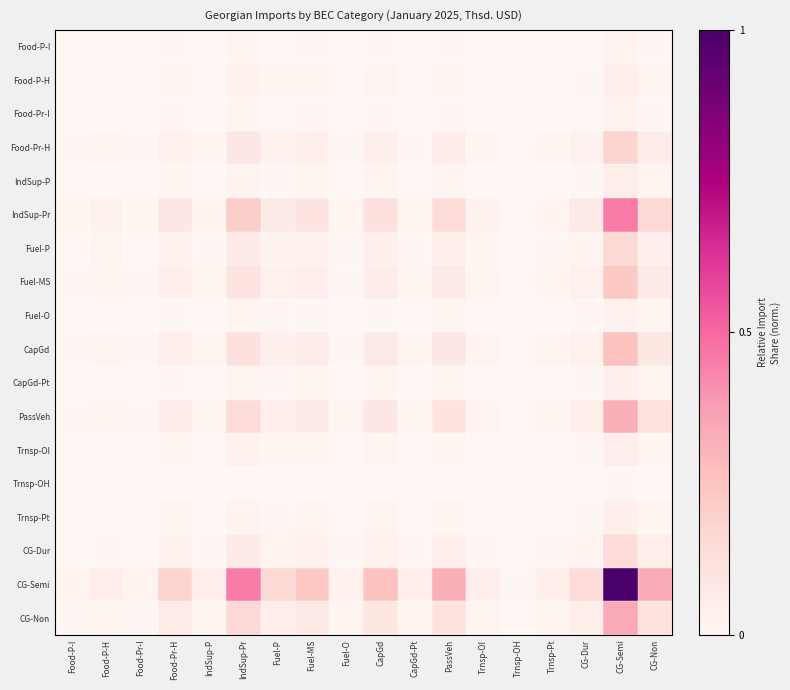

Reading right to left, list all the values displayed in this chart.

Food-P-I: CG-Non=0.0	CG-Semi=0.0	CG-Dur=0.0	Trnsp-Pt=0.0	Trnsp-OH=0.0	Trnsp-OI=0.0	PassVeh=0.0	CapGd-Pt=0.0	CapGd=0.0	Fuel-O=0.0	Fuel-MS=0.0	Fuel-P=0.0	IndSup-Pr=0.0	IndSup-P=0.0	Food-Pr-H=0.0	Food-Pr-I=0.0	Food-P-H=0.0	Food-P-I=0.0
Food-P-H: CG-Non=0.0	CG-Semi=0.1	CG-Dur=0.0	Trnsp-Pt=0.0	Trnsp-OH=0.0	Trnsp-OI=0.0	PassVeh=0.0	CapGd-Pt=0.0	CapGd=0.0	Fuel-O=0.0	Fuel-MS=0.0	Fuel-P=0.0	IndSup-Pr=0.0	IndSup-P=0.0	Food-Pr-H=0.0	Food-Pr-I=0.0	Food-P-H=0.0	Food-P-I=0.0
Food-Pr-I: CG-Non=0.0	CG-Semi=0.0	CG-Dur=0.0	Trnsp-Pt=0.0	Trnsp-OH=0.0	Trnsp-OI=0.0	PassVeh=0.0	CapGd-Pt=0.0	CapGd=0.0	Fuel-O=0.0	Fuel-MS=0.0	Fuel-P=0.0	IndSup-Pr=0.0	IndSup-P=0.0	Food-Pr-H=0.0	Food-Pr-I=0.0	Food-P-H=0.0	Food-P-I=0.0
Food-Pr-H: CG-Non=0.1	CG-Semi=0.2	CG-Dur=0.0	Trnsp-Pt=0.0	Trnsp-OH=0.0	Trnsp-OI=0.0	PassVeh=0.1	CapGd-Pt=0.0	CapGd=0.0	Fuel-O=0.0	Fuel-MS=0.0	Fuel-P=0.0	IndSup-Pr=0.1	IndSup-P=0.0	Food-Pr-H=0.0	Food-Pr-I=0.0	Food-P-H=0.0	Food-P-I=0.0
IndSup-P: CG-Non=0.0	CG-Semi=0.0	CG-Dur=0.0	Trnsp-Pt=0.0	Trnsp-OH=0.0	Trnsp-OI=0.0	PassVeh=0.0	CapGd-Pt=0.0	CapGd=0.0	Fuel-O=0.0	Fuel-MS=0.0	Fuel-P=0.0	IndSup-Pr=0.0	IndSup-P=0.0	Food-Pr-H=0.0	Food-Pr-I=0.0	Food-P-H=0.0	Food-P-I=0.0
IndSup-Pr: CG-Non=0.2	CG-Semi=0.5	CG-Dur=0.1	Trnsp-Pt=0.0	Trnsp-OH=0.0	Trnsp-OI=0.0	PassVeh=0.1	CapGd-Pt=0.0	CapGd=0.1	Fuel-O=0.0	Fuel-MS=0.1	Fuel-P=0.1	IndSup-Pr=0.2	IndSup-P=0.0	Food-Pr-H=0.1	Food-Pr-I=0.0	Food-P-H=0.0	Food-P-I=0.0
Fuel-P: CG-Non=0.1	CG-Semi=0.2	CG-Dur=0.0	Trnsp-Pt=0.0	Trnsp-OH=0.0	Trnsp-OI=0.0	PassVeh=0.1	CapGd-Pt=0.0	CapGd=0.0	Fuel-O=0.0	Fuel-MS=0.0	Fuel-P=0.0	IndSup-Pr=0.1	IndSup-P=0.0	Food-Pr-H=0.0	Food-Pr-I=0.0	Food-P-H=0.0	Food-P-I=0.0
Fuel-MS: CG-Non=0.1	CG-Semi=0.2	CG-Dur=0.0	Trnsp-Pt=0.0	Trnsp-OH=0.0	Trnsp-OI=0.0	PassVeh=0.1	CapGd-Pt=0.0	CapGd=0.1	Fuel-O=0.0	Fuel-MS=0.1	Fuel-P=0.0	IndSup-Pr=0.1	IndSup-P=0.0	Food-Pr-H=0.0	Food-Pr-I=0.0	Food-P-H=0.0	Food-P-I=0.0
Fuel-O: CG-Non=0.0	CG-Semi=0.0	CG-Dur=0.0	Trnsp-Pt=0.0	Trnsp-OH=0.0	Trnsp-OI=0.0	PassVeh=0.0	CapGd-Pt=0.0	CapGd=0.0	Fuel-O=0.0	Fuel-MS=0.0	Fuel-P=0.0	IndSup-Pr=0.0	IndSup-P=0.0	Food-Pr-H=0.0	Food-Pr-I=0.0	Food-P-H=0.0	Food-P-I=0.0
CapGd: CG-Non=0.1	CG-Semi=0.3	CG-Dur=0.0	Trnsp-Pt=0.0	Trnsp-OH=0.0	Trnsp-OI=0.0	PassVeh=0.1	CapGd-Pt=0.0	CapGd=0.1	Fuel-O=0.0	Fuel-MS=0.1	Fuel-P=0.0	IndSup-Pr=0.1	IndSup-P=0.0	Food-Pr-H=0.0	Food-Pr-I=0.0	Food-P-H=0.0	Food-P-I=0.0
CapGd-Pt: CG-Non=0.0	CG-Semi=0.0	CG-Dur=0.0	Trnsp-Pt=0.0	Trnsp-OH=0.0	Trnsp-OI=0.0	PassVeh=0.0	CapGd-Pt=0.0	CapGd=0.0	Fuel-O=0.0	Fuel-MS=0.0	Fuel-P=0.0	IndSup-Pr=0.0	IndSup-P=0.0	Food-Pr-H=0.0	Food-Pr-I=0.0	Food-P-H=0.0	Food-P-I=0.0
PassVeh: CG-Non=0.1	CG-Semi=0.3	CG-Dur=0.0	Trnsp-Pt=0.0	Trnsp-OH=0.0	Trnsp-OI=0.0	PassVeh=0.1	CapGd-Pt=0.0	CapGd=0.1	Fuel-O=0.0	Fuel-MS=0.1	Fuel-P=0.1	IndSup-Pr=0.1	IndSup-P=0.0	Food-Pr-H=0.1	Food-Pr-I=0.0	Food-P-H=0.0	Food-P-I=0.0
Trnsp-OI: CG-Non=0.0	CG-Semi=0.1	CG-Dur=0.0	Trnsp-Pt=0.0	Trnsp-OH=0.0	Trnsp-OI=0.0	PassVeh=0.0	CapGd-Pt=0.0	CapGd=0.0	Fuel-O=0.0	Fuel-MS=0.0	Fuel-P=0.0	IndSup-Pr=0.0	IndSup-P=0.0	Food-Pr-H=0.0	Food-Pr-I=0.0	Food-P-H=0.0	Food-P-I=0.0
Trnsp-OH: CG-Non=0.0	CG-Semi=0.0	CG-Dur=0.0	Trnsp-Pt=0.0	Trnsp-OH=0.0	Trnsp-OI=0.0	PassVeh=0.0	CapGd-Pt=0.0	CapGd=0.0	Fuel-O=0.0	Fuel-MS=0.0	Fuel-P=0.0	IndSup-Pr=0.0	IndSup-P=0.0	Food-Pr-H=0.0	Food-Pr-I=0.0	Food-P-H=0.0	Food-P-I=0.0
Trnsp-Pt: CG-Non=0.0	CG-Semi=0.0	CG-Dur=0.0	Trnsp-Pt=0.0	Trnsp-OH=0.0	Trnsp-OI=0.0	PassVeh=0.0	CapGd-Pt=0.0	CapGd=0.0	Fuel-O=0.0	Fuel-MS=0.0	Fuel-P=0.0	IndSup-Pr=0.0	IndSup-P=0.0	Food-Pr-H=0.0	Food-Pr-I=0.0	Food-P-H=0.0	Food-P-I=0.0
CG-Dur: CG-Non=0.0	CG-Semi=0.1	CG-Dur=0.0	Trnsp-Pt=0.0	Trnsp-OH=0.0	Trnsp-OI=0.0	PassVeh=0.0	CapGd-Pt=0.0	CapGd=0.0	Fuel-O=0.0	Fuel-MS=0.0	Fuel-P=0.0	IndSup-Pr=0.1	IndSup-P=0.0	Food-Pr-H=0.0	Food-Pr-I=0.0	Food-P-H=0.0	Food-P-I=0.0
CG-Semi: CG-Non=0.3	CG-Semi=1.0	CG-Dur=0.1	Trnsp-Pt=0.0	Trnsp-OH=0.0	Trnsp-OI=0.1	PassVeh=0.3	CapGd-Pt=0.0	CapGd=0.3	Fuel-O=0.0	Fuel-MS=0.2	Fuel-P=0.2	IndSup-Pr=0.5	IndSup-P=0.0	Food-Pr-H=0.2	Food-Pr-I=0.0	Food-P-H=0.1	Food-P-I=0.0
CG-Non: CG-Non=0.1	CG-Semi=0.3	CG-Dur=0.0	Trnsp-Pt=0.0	Trnsp-OH=0.0	Trnsp-OI=0.0	PassVeh=0.1	CapGd-Pt=0.0	CapGd=0.1	Fuel-O=0.0	Fuel-MS=0.1	Fuel-P=0.1	IndSup-Pr=0.2	IndSup-P=0.0	Food-Pr-H=0.1	Food-Pr-I=0.0	Food-P-H=0.0	Food-P-I=0.0